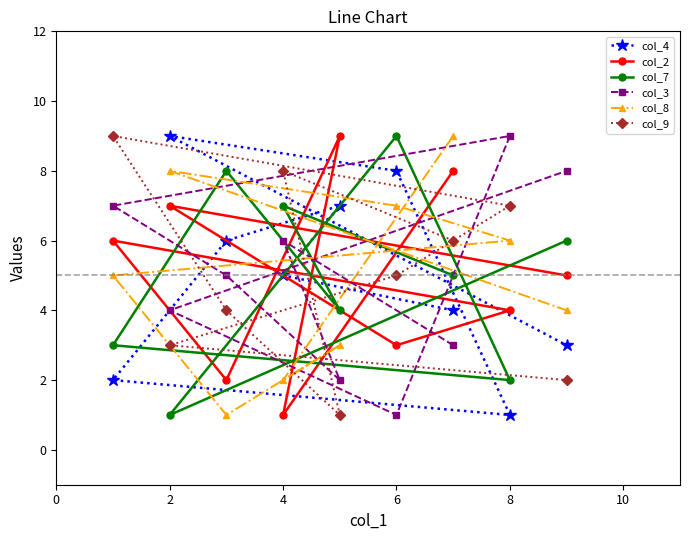

True or false: col_8 and col_2 intersect in this chart.

True